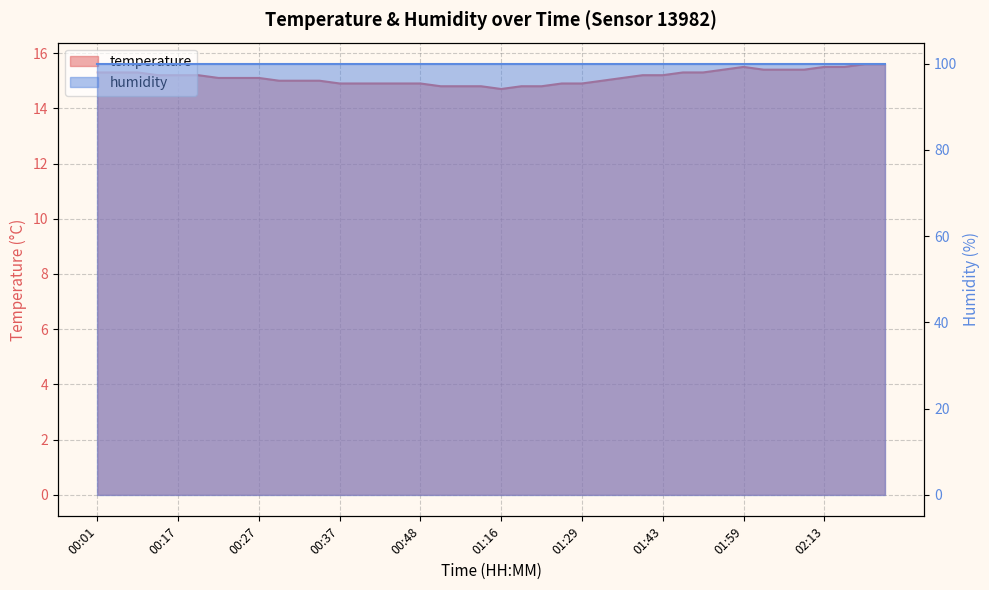

What is the value of the 23rd point from the left?

14.8